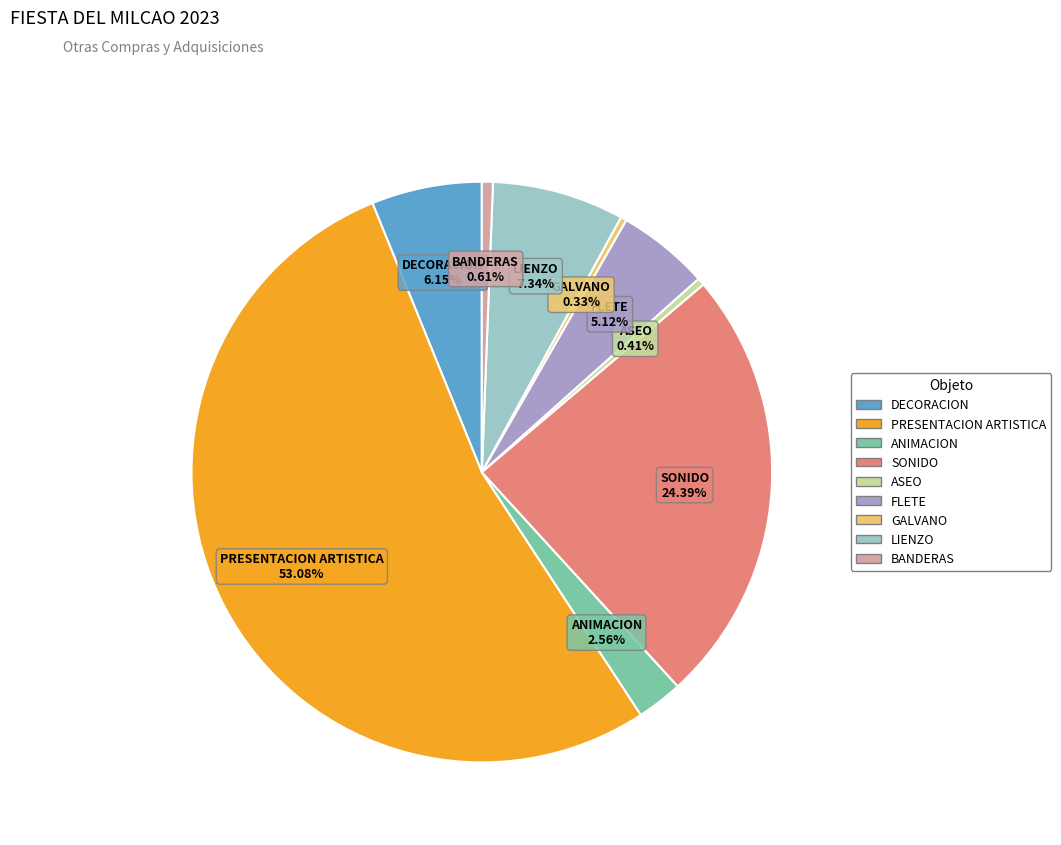

To the nearest percent, what is the average slice percentage?

11%